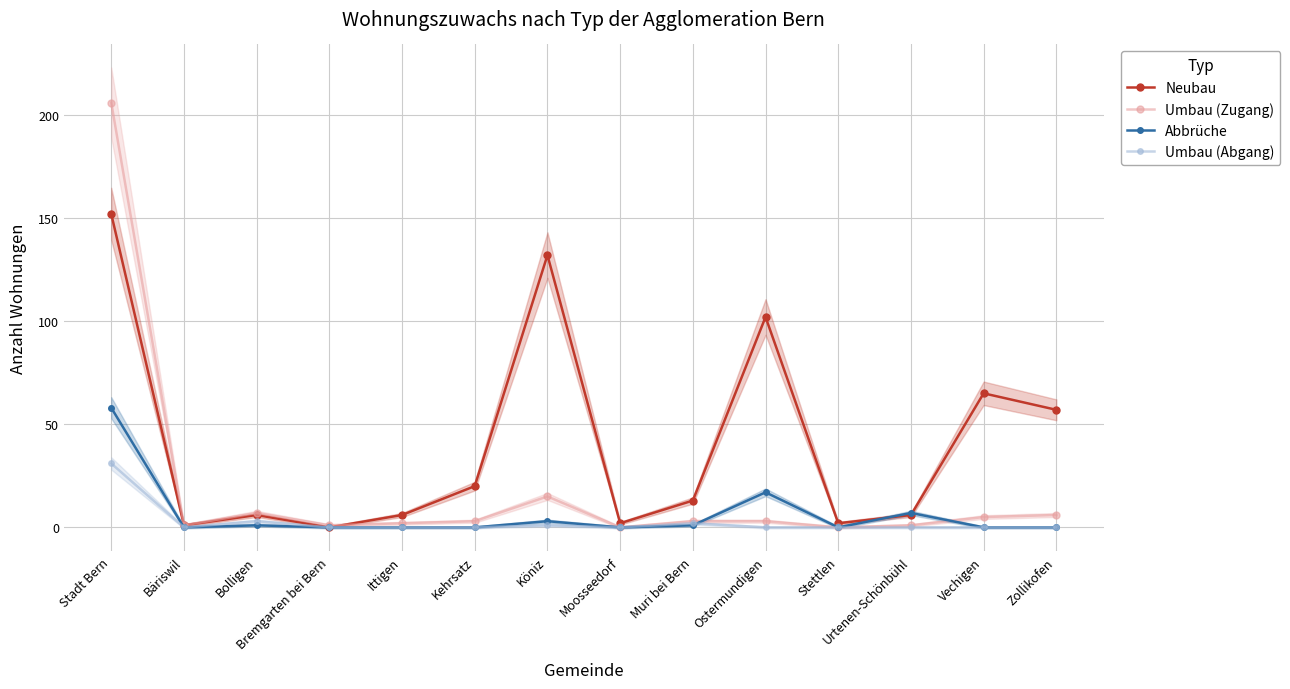

How many categories are shown in the chart?

14